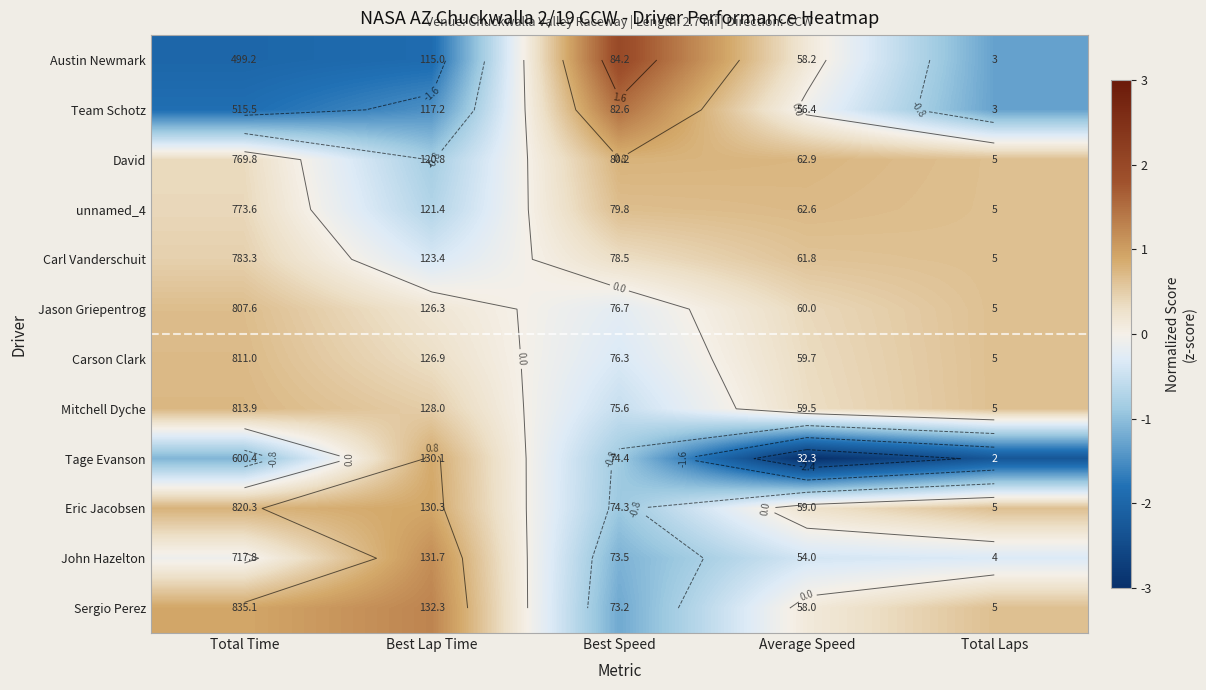

True or false: Sergio Perez has a value of 0.4 at Best Lap Time.

False